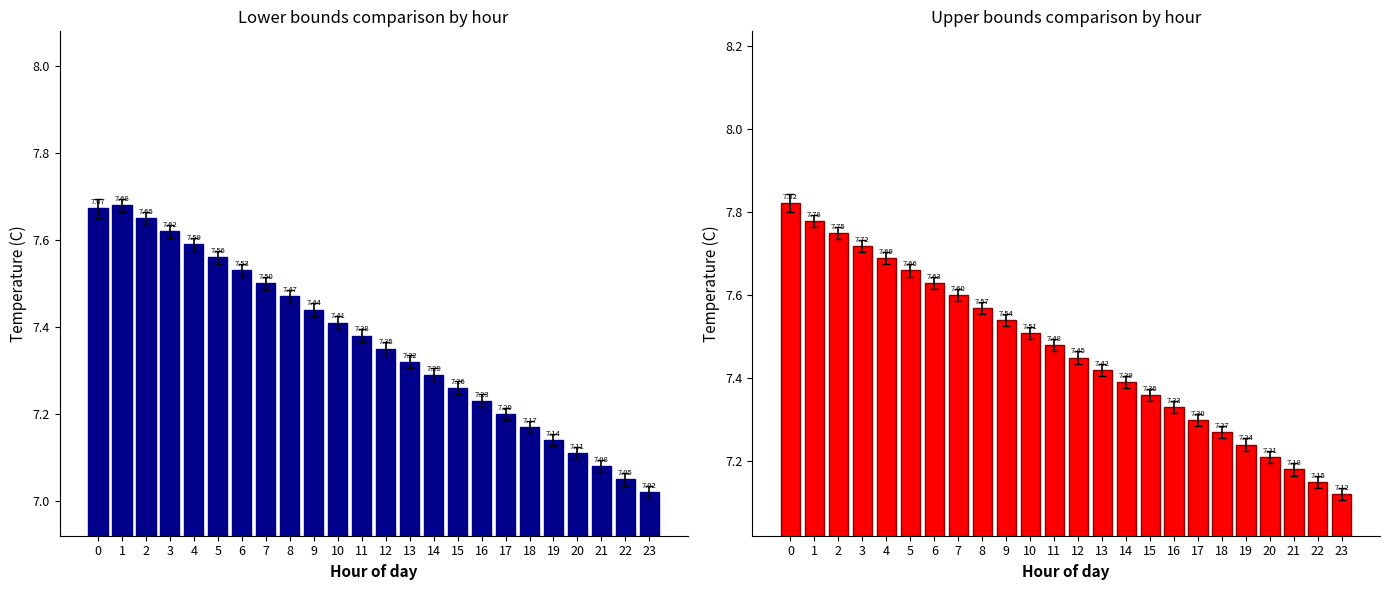

At how many categories does at least one series exceed 7?

24